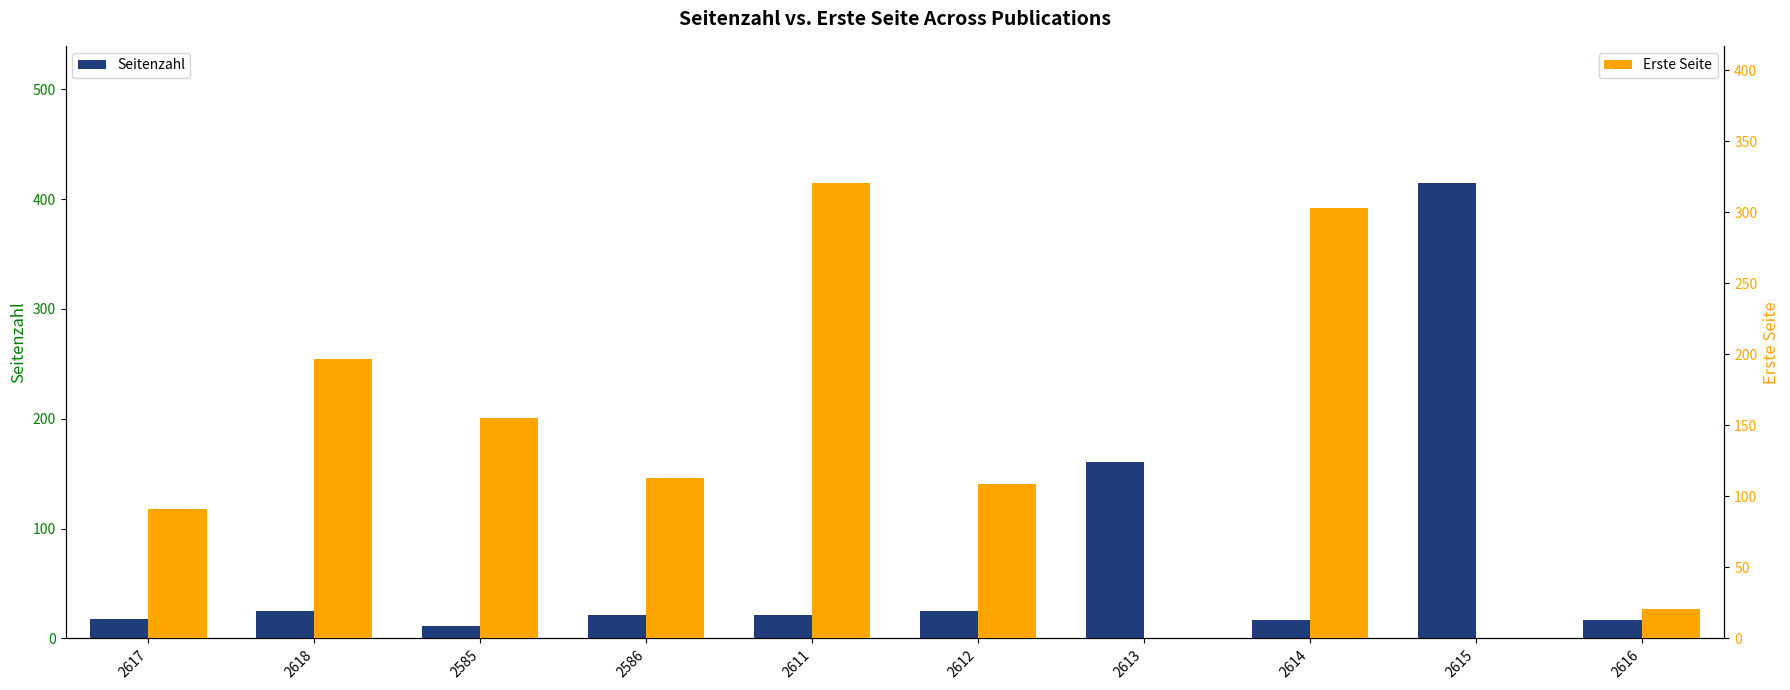

How many distinct data groups are displayed?

2